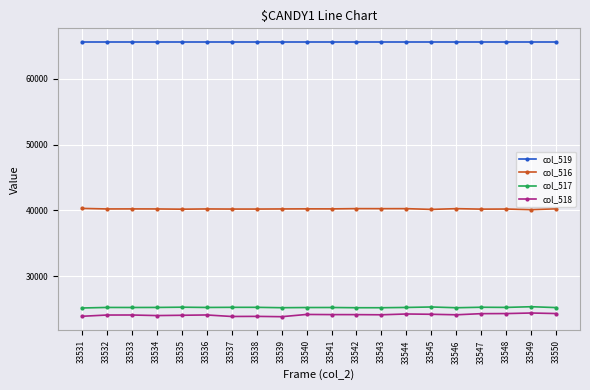

What is the difference between the highest and lowest values at 33547?

41176